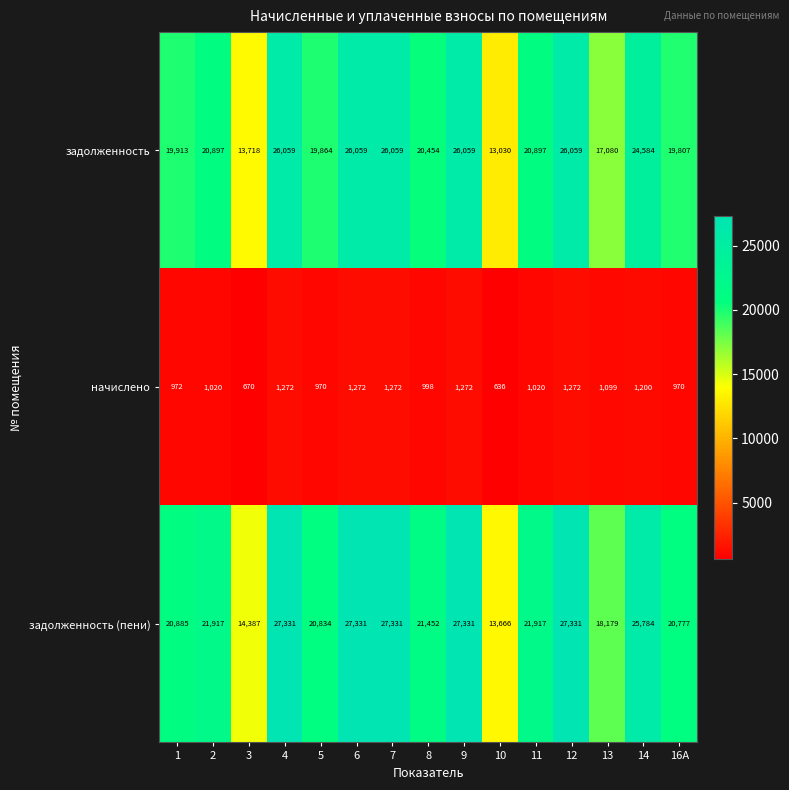

The задолженность series shows 20897 at 11. True or false?

True